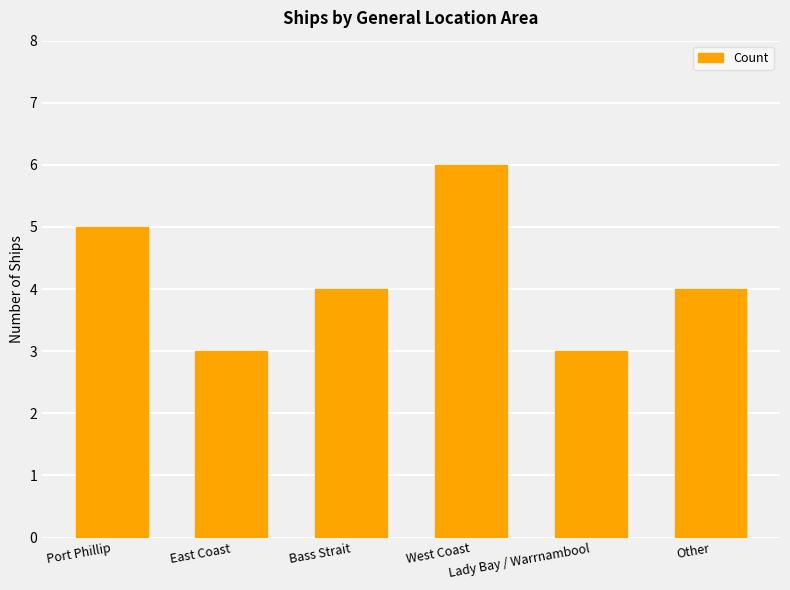

What is the greatest value displayed?

6